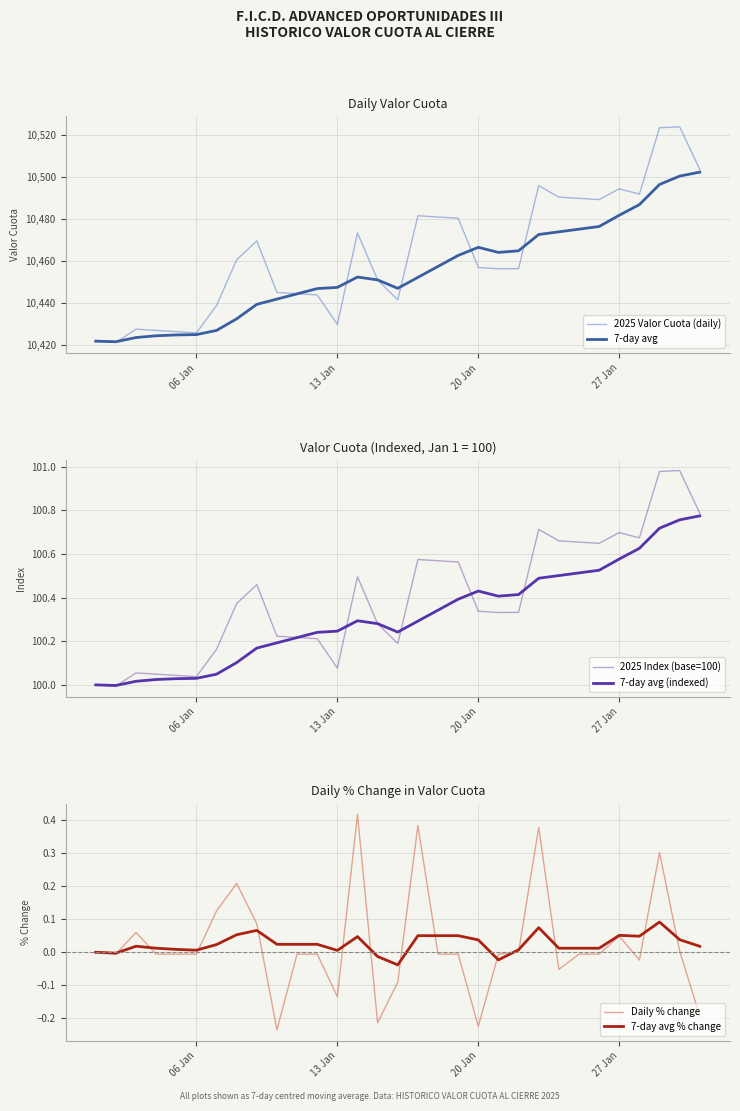

What is the highest value of the 7-day avg series?

10502.4